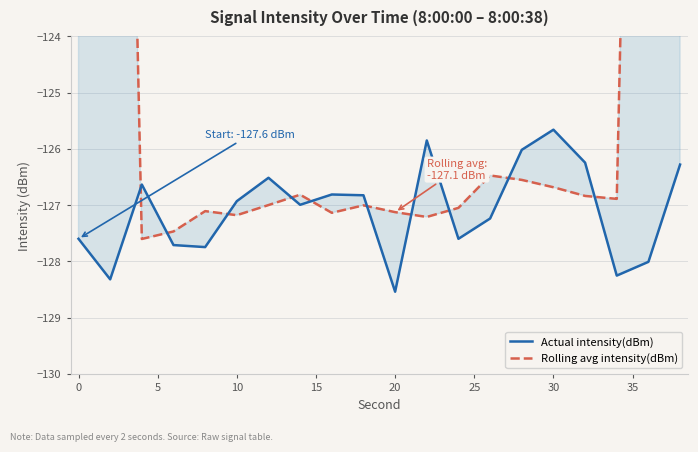

Is the value of Actual intensity(dBm) at 18 greater than the value of Rolling avg intensity(dBm) at 19?

No